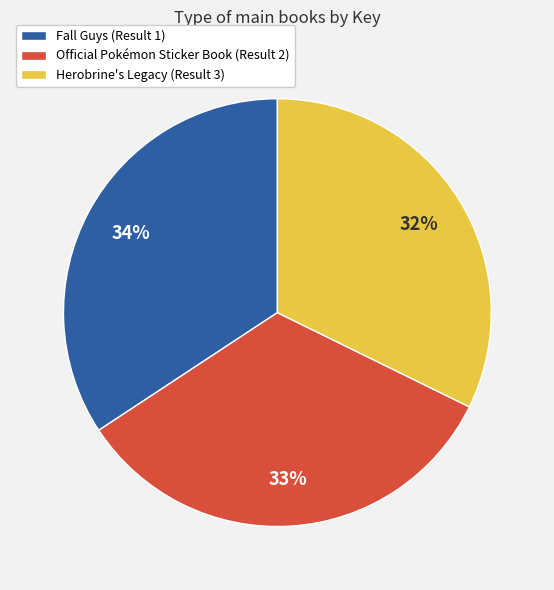

To the nearest percent, what is the average slice percentage?

33%